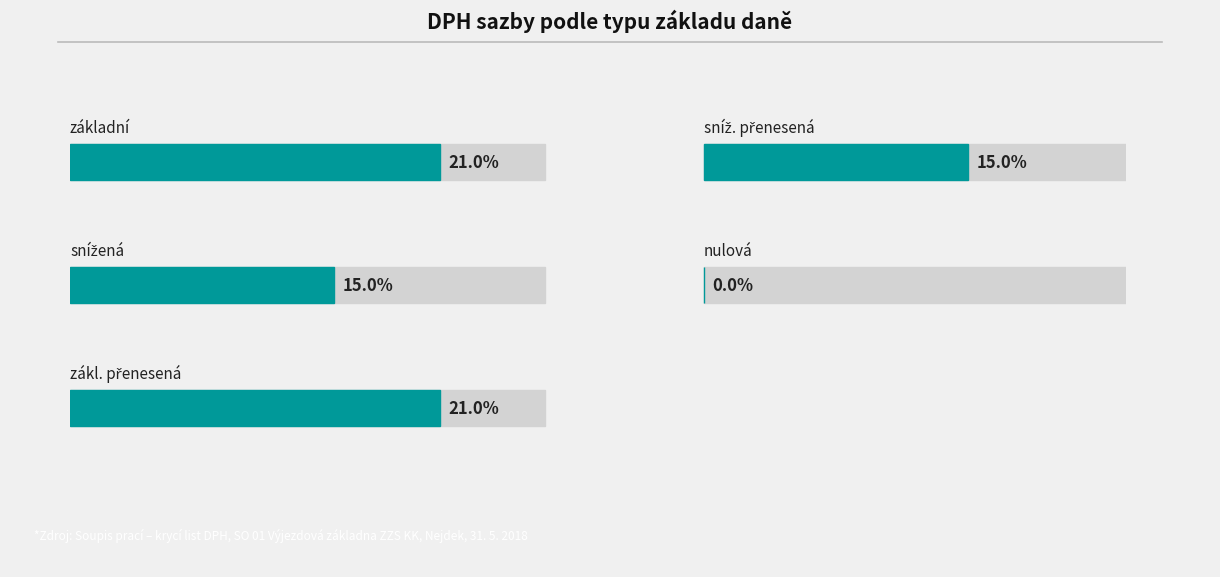

List the labels in order of value, largest first.

základní, zákl. přenesená, snížená, sníž. přenesená, nulová